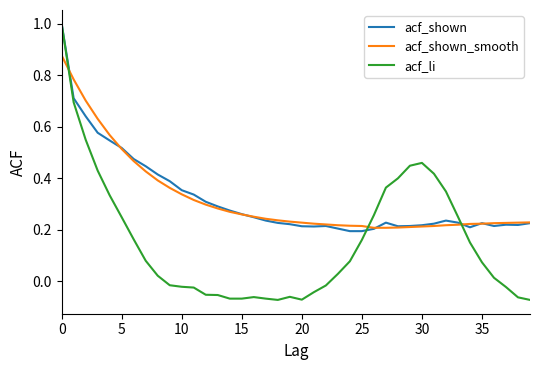

Which series has the largest range (max minus min)?

acf_li